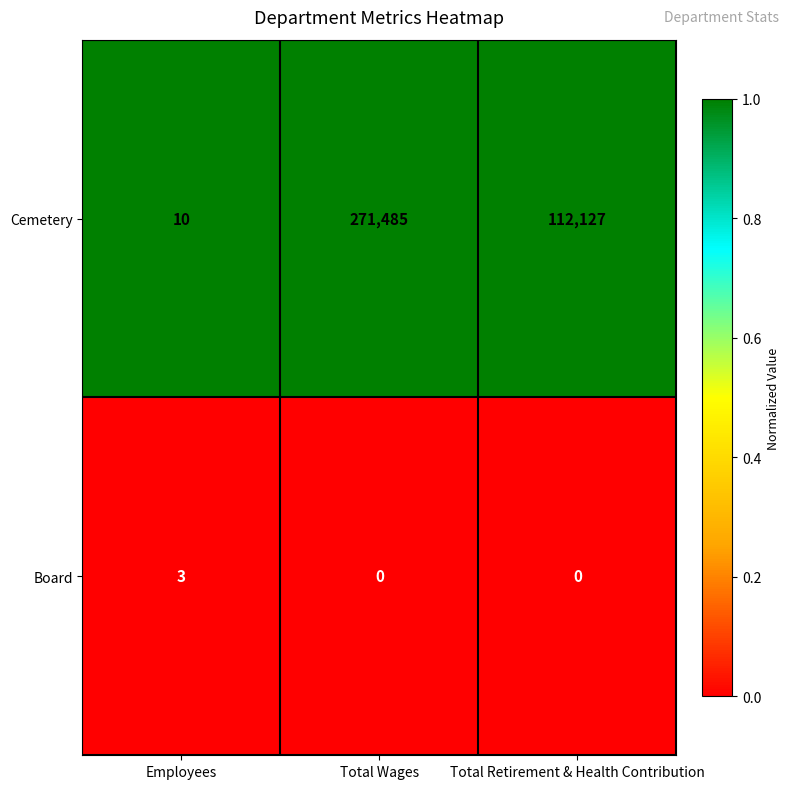

What is the minimum value for Cemetery?

10